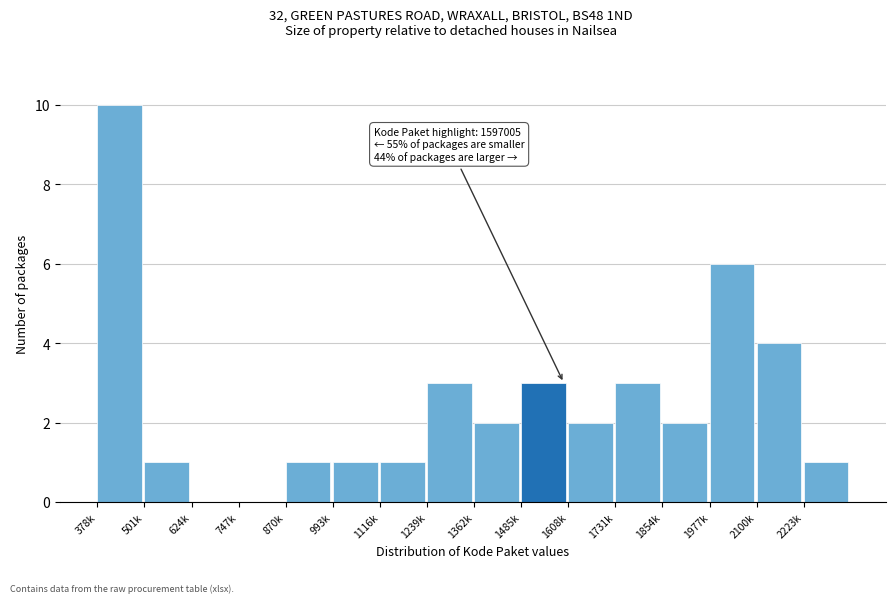

Reading left to right, extract all data points from this chart.

378k=10	501k=1	624k=0	747k=0	870k=1	993k=1	1116k=1	1239k=3	1362k=2	1485k=3	1608k=2	1731k=3	1854k=2	1977k=6	2100k=4	2223k=1